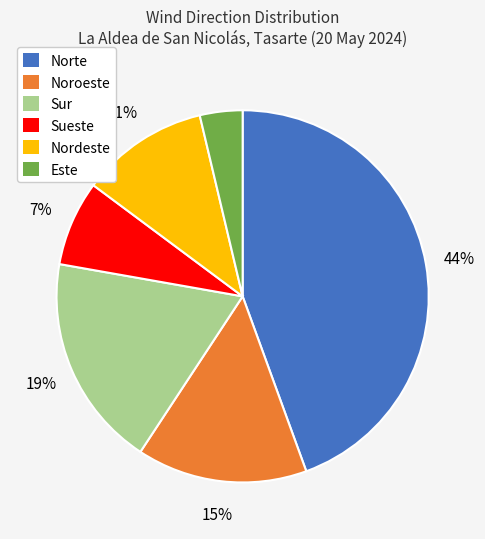

How many segments does this pie chart have?

6